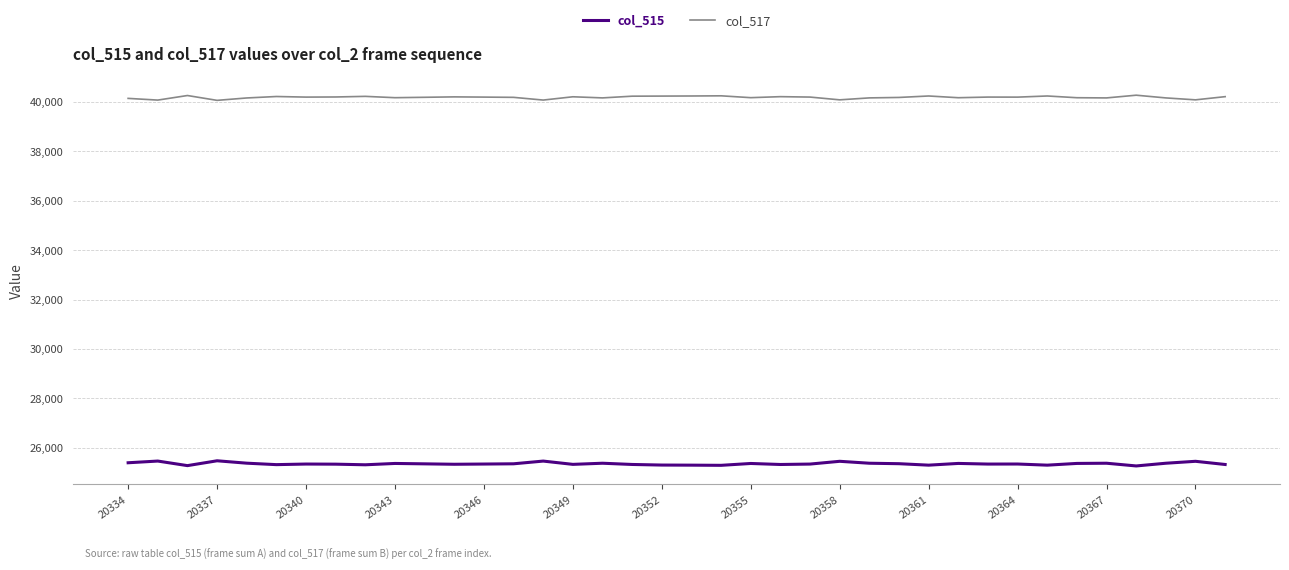

What is the highest value of the col_515 series?

25470